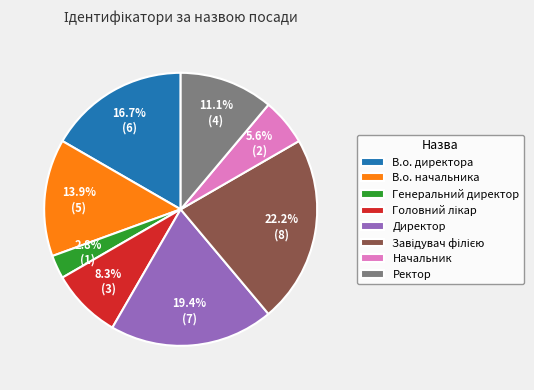

What percentage is the В.о. директора slice, to the nearest percent?

17%